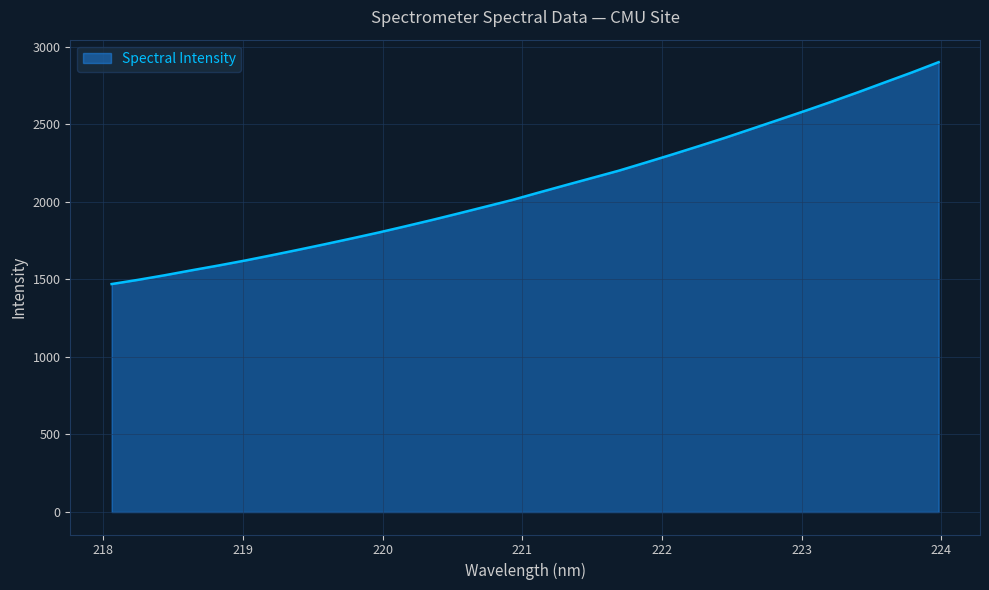

What is the minimum value shown in the chart?

1470.0